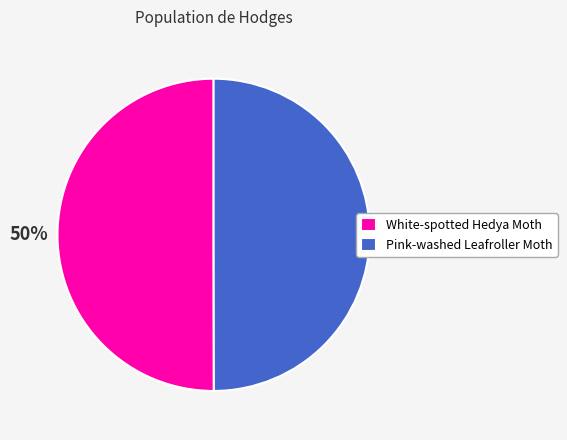

Approximately how many times larger is the value at Pink-washed Leafroller Moth compared to White-spotted Hedya Moth?

1.0